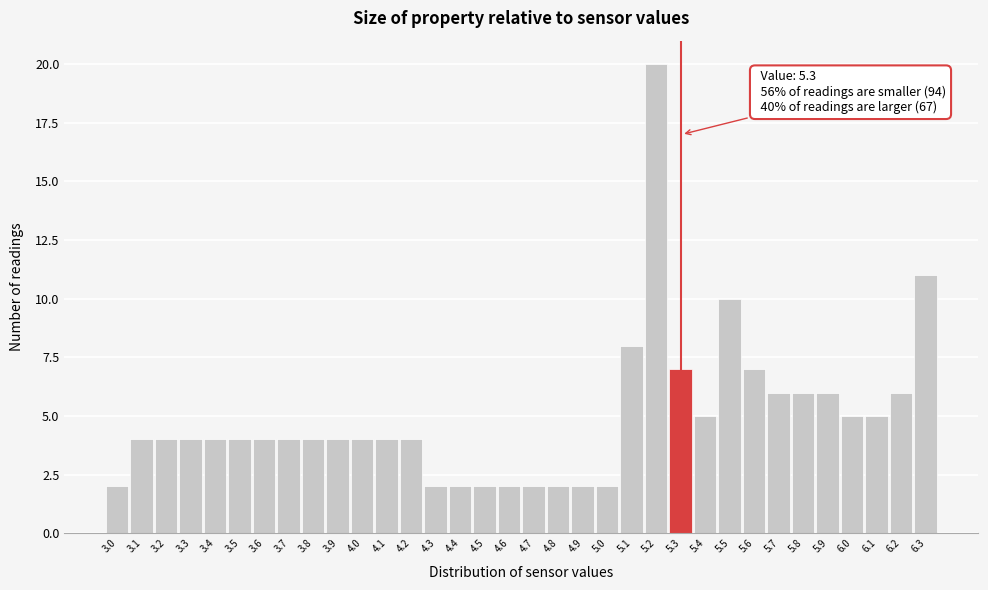

Which range on the x-axis has the tallest bar?

5.15 to 5.25